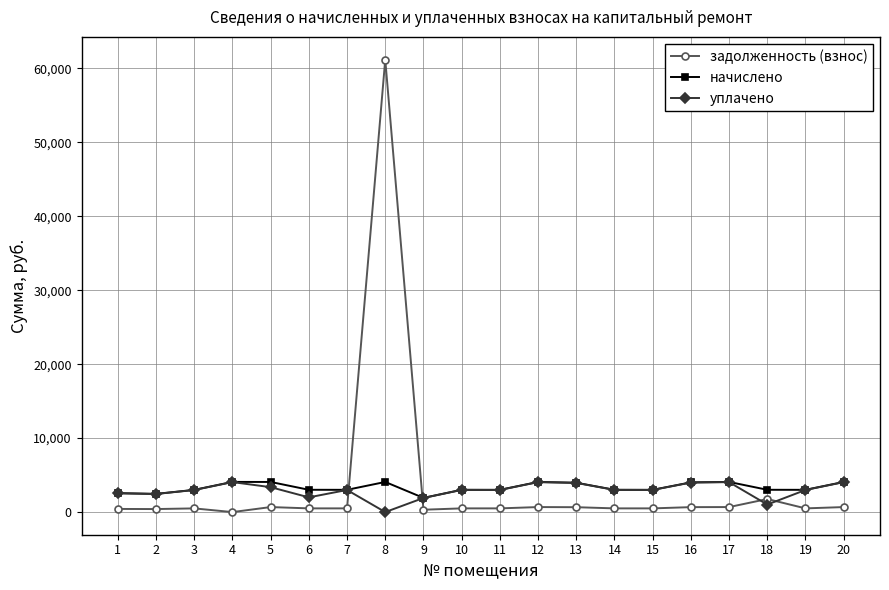

The value of уплачено at 4 is 4055.6. True or false?

True